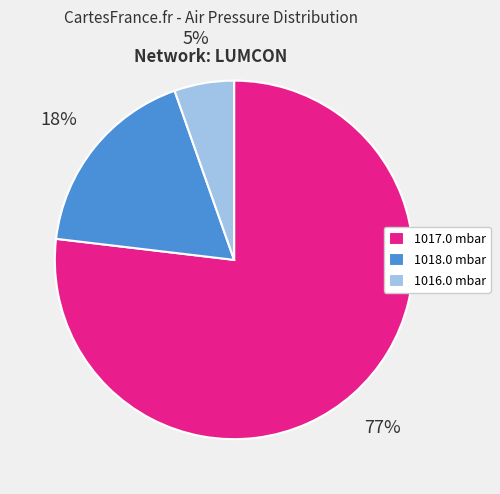

Approximately how many times larger is the value at 1017.0 mbar compared to 1018.0 mbar?

4.3